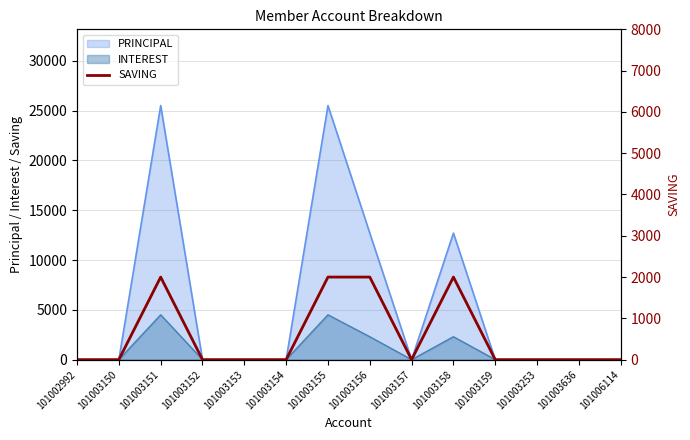

What is the difference between the maximum and minimum values?

2000